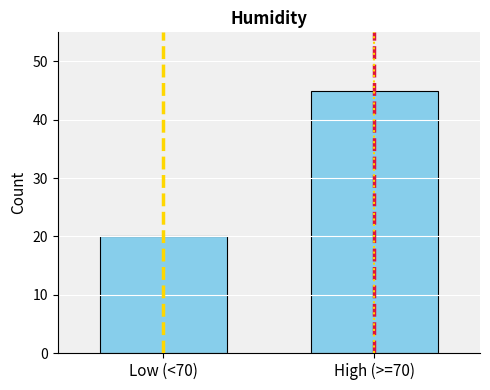

The value at Low (<70) is 27. True or false?

False